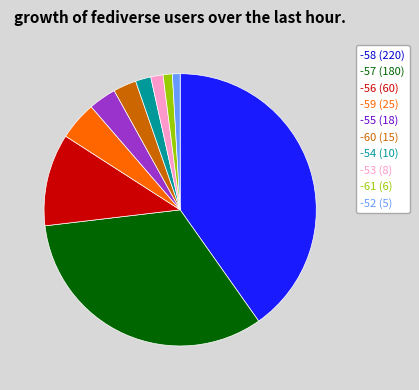

Is there any slice that represents more than half of the pie?

No